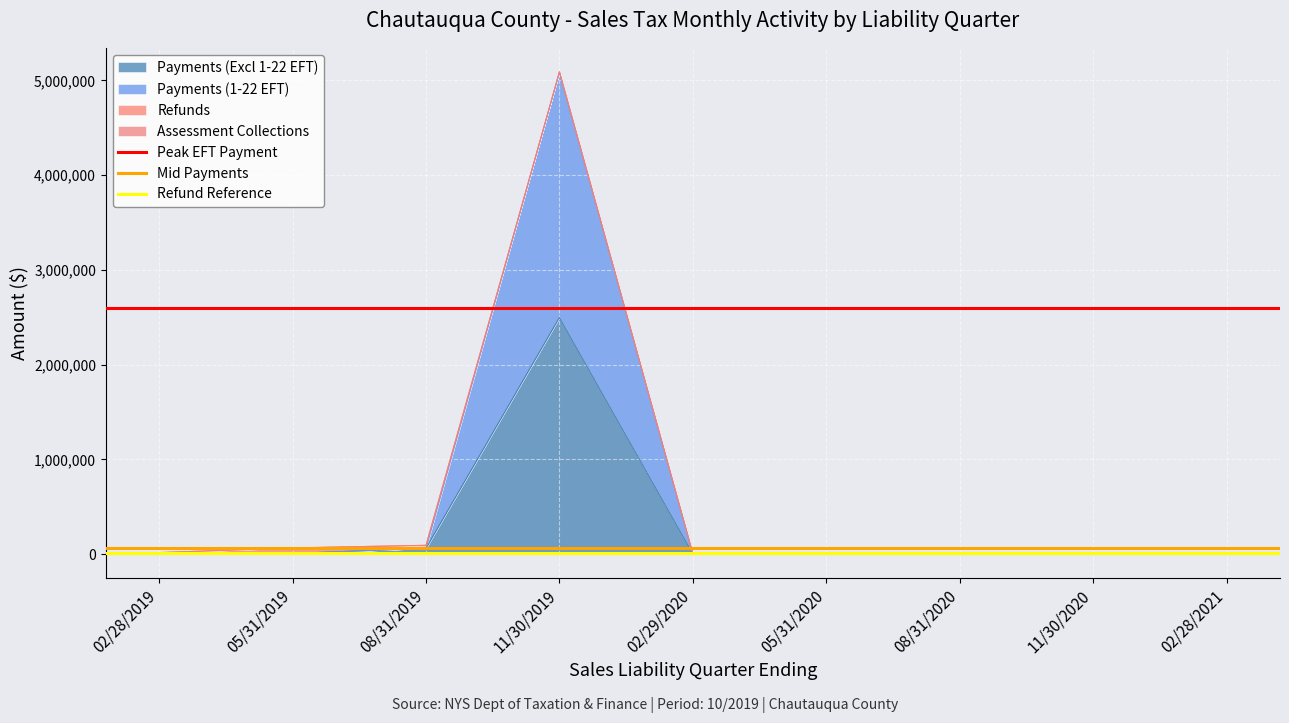

What is the maximum value for Payments (Excl 1-22 EFT)?

2496820.2